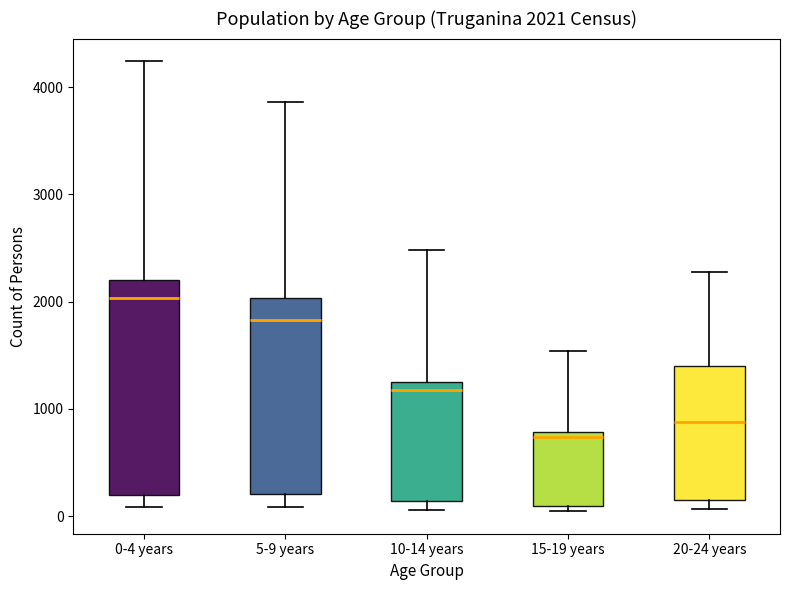

Which box's median line is the lowest?

15-19 years